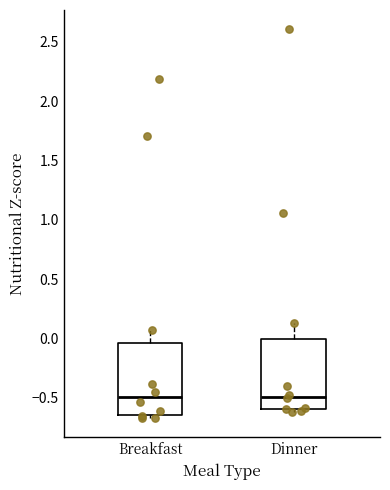

Where is the upper edge of the box for Dinner on the y-axis? The values are not printed on the chart, so give them approximately, as read against the axis.

0.00